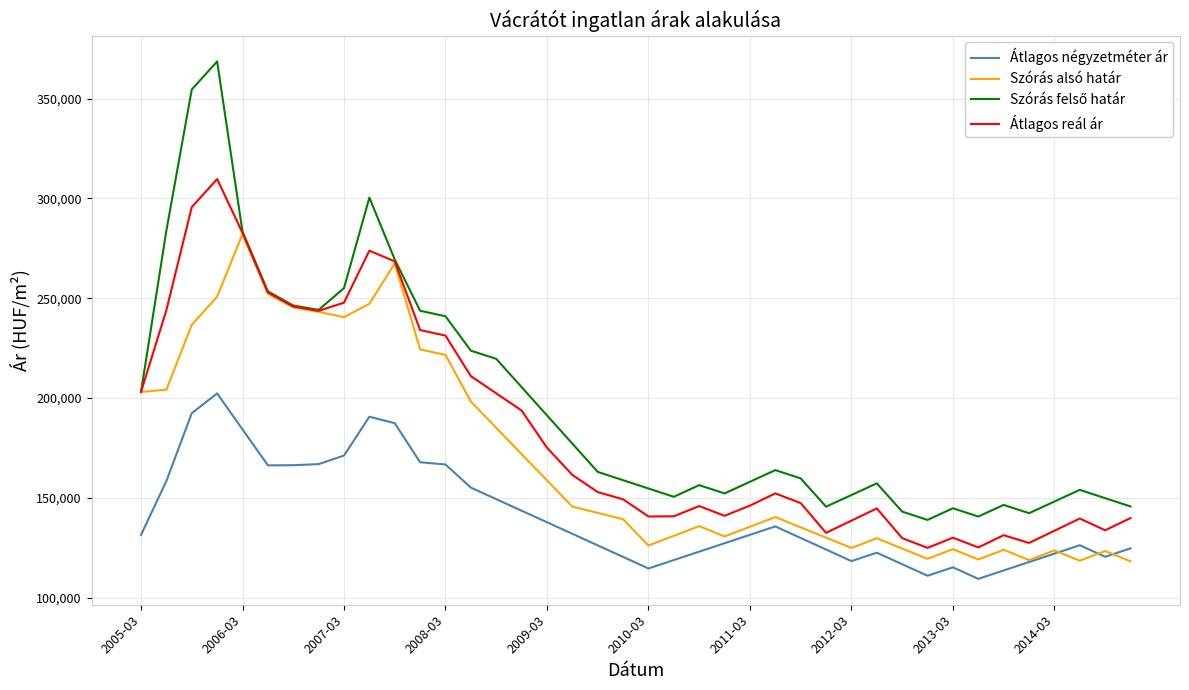

What is the smallest value displayed?

109426